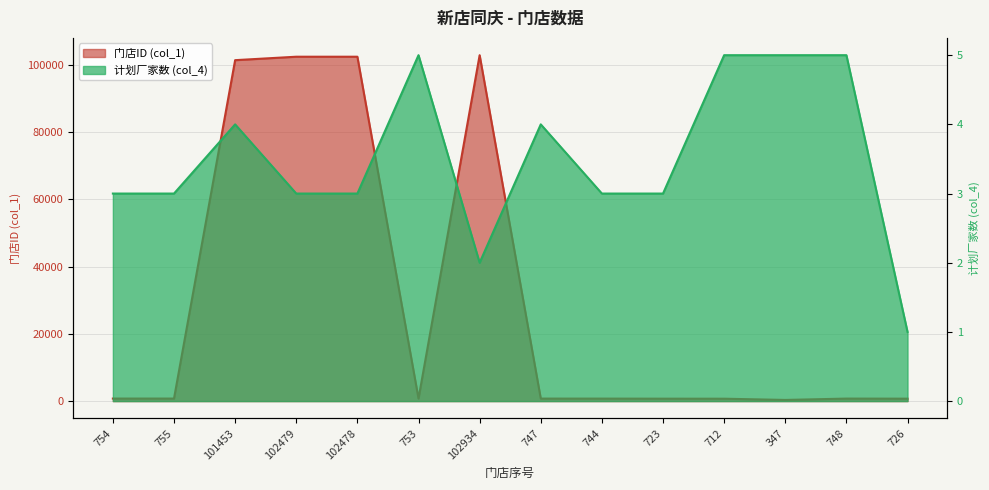

What is the label of the 4th point from the right?

712